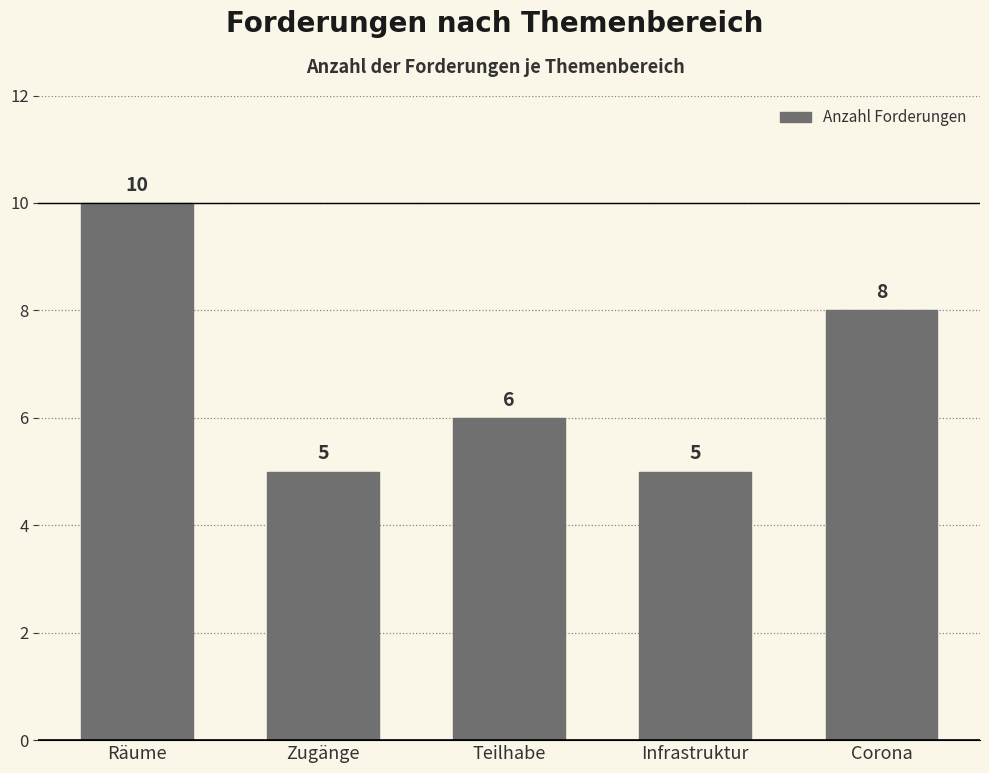

True or false: the data shows 8 at Corona.

True